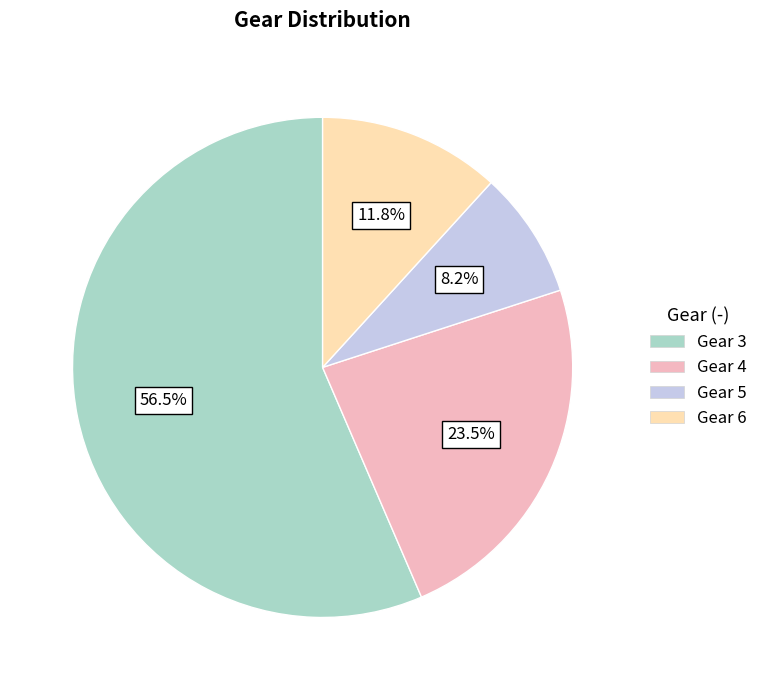

What is the ratio of the value at Gear 4 to the value at Gear 3?

0.4